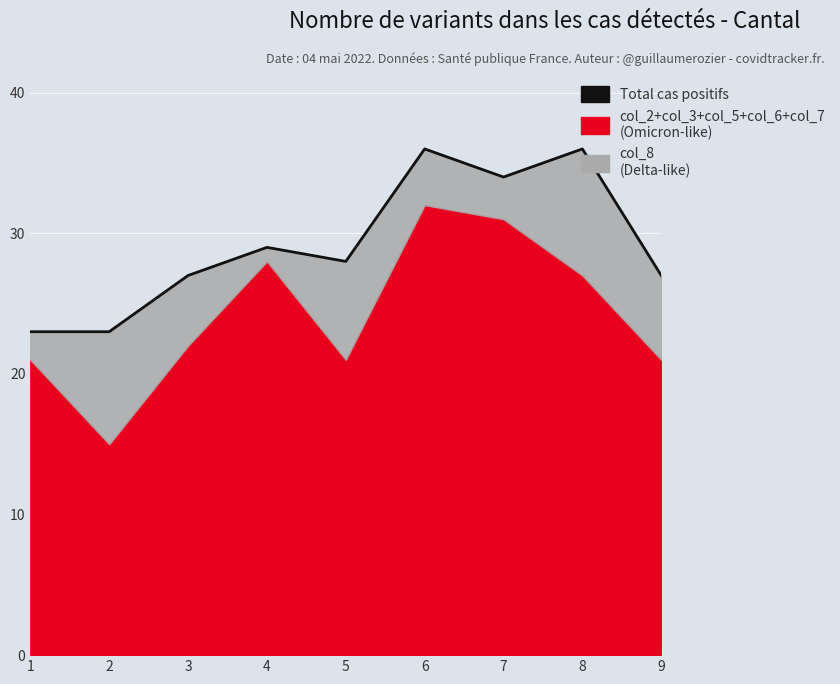

What is the average value?

29